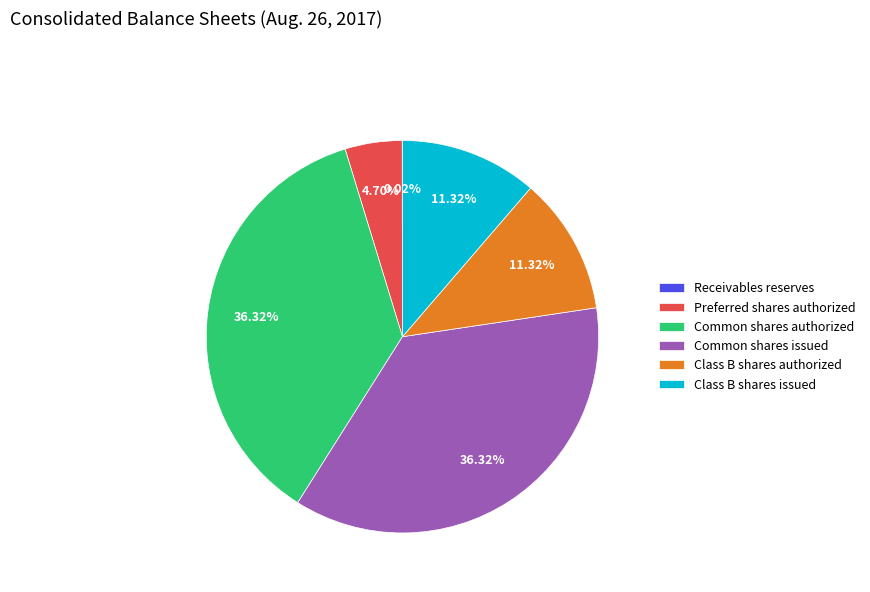

To the nearest percent, what is the combined percentage of Class B shares authorized and Preferred shares authorized?

16%